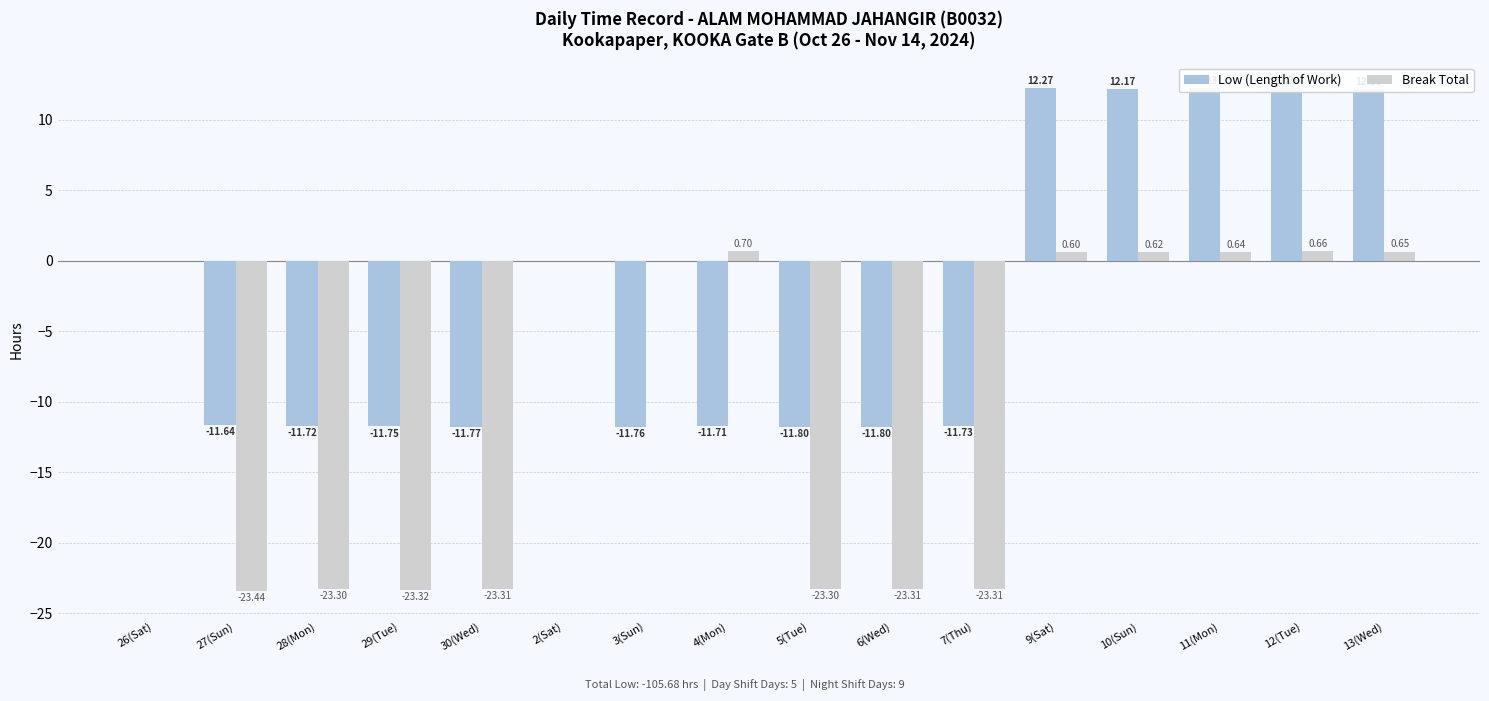

What is the sum of all Low (Length of Work) values?

-44.6